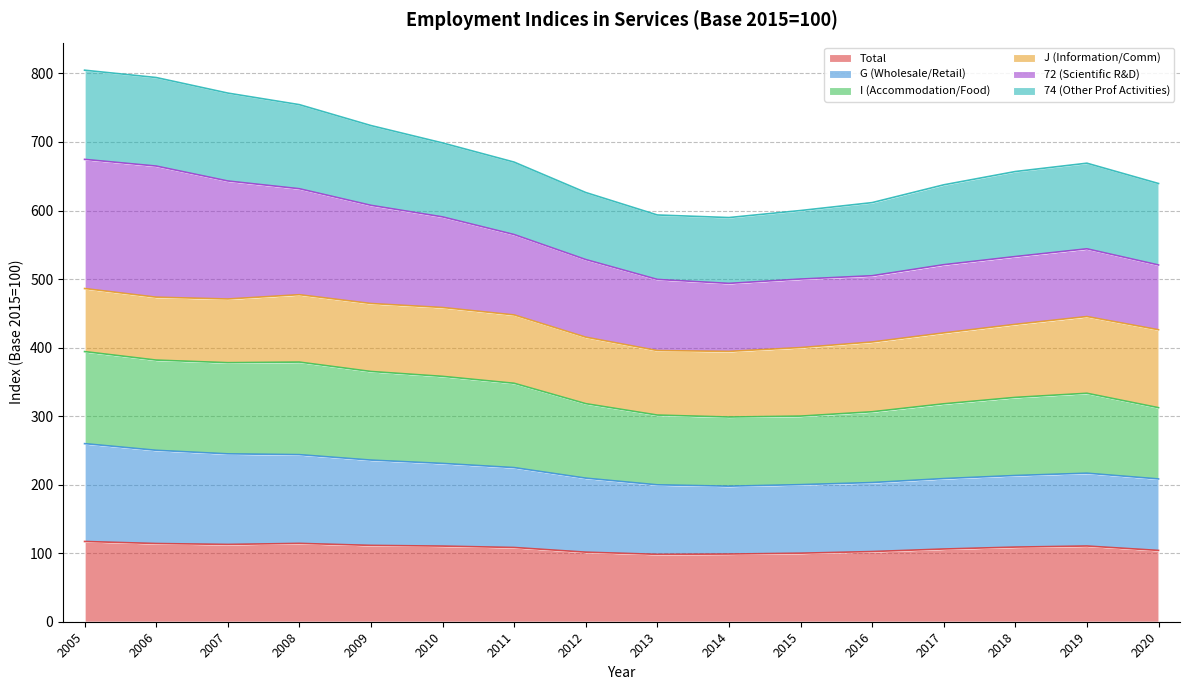

What is the minimum value shown in the chart?

98.3